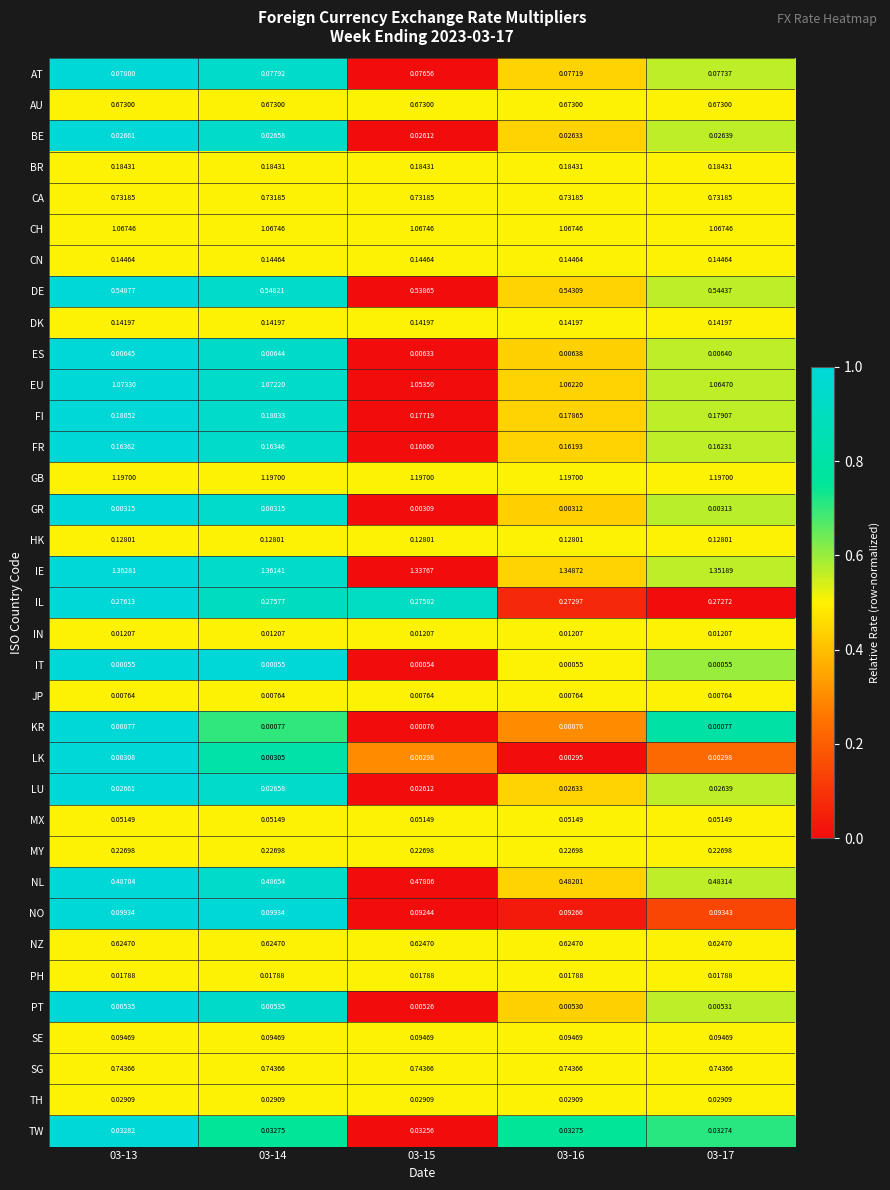

At how many categories does at least one series exceed 0?

5